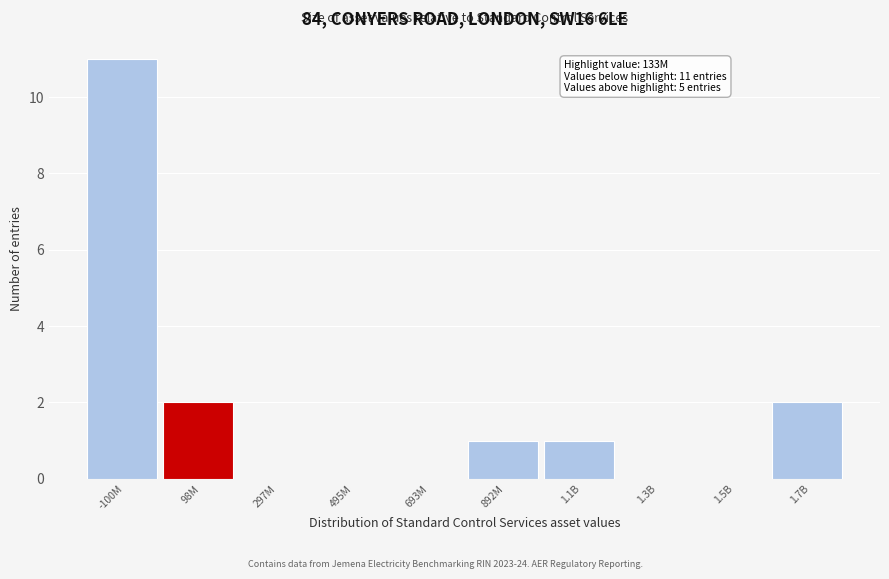

Reading right to left, transcribe all the data shown in this chart.

1.7B=2	1.5B=0	1.3B=0	1.1B=1	892M=1	693M=0	495M=0	297M=0	98M=2	-100M=11